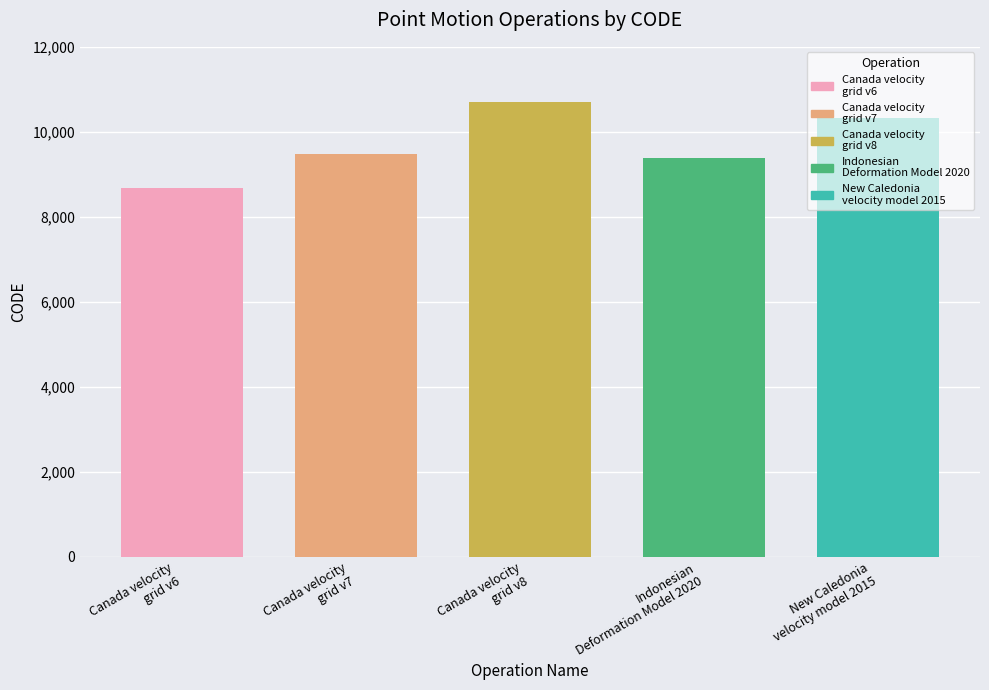

Does the chart contain any negative values?

No